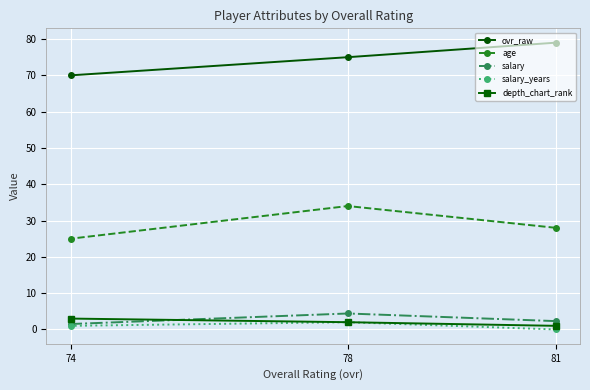

At which category is the sum across all series the highest?

78